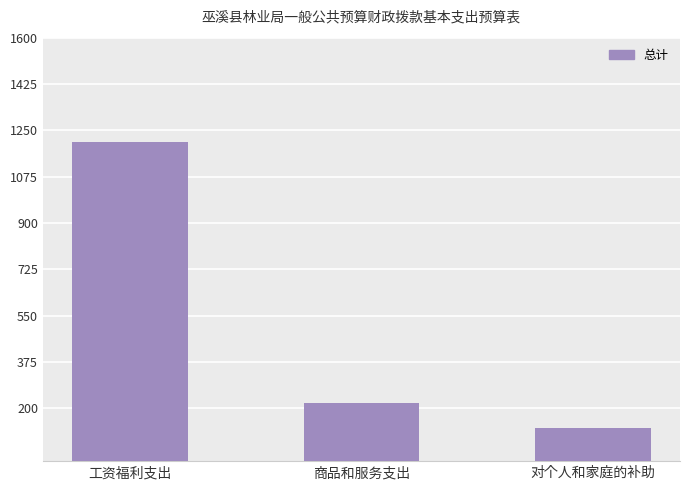

The chart shows a value of 218.2 at 商品和服务支出. True or false?

True